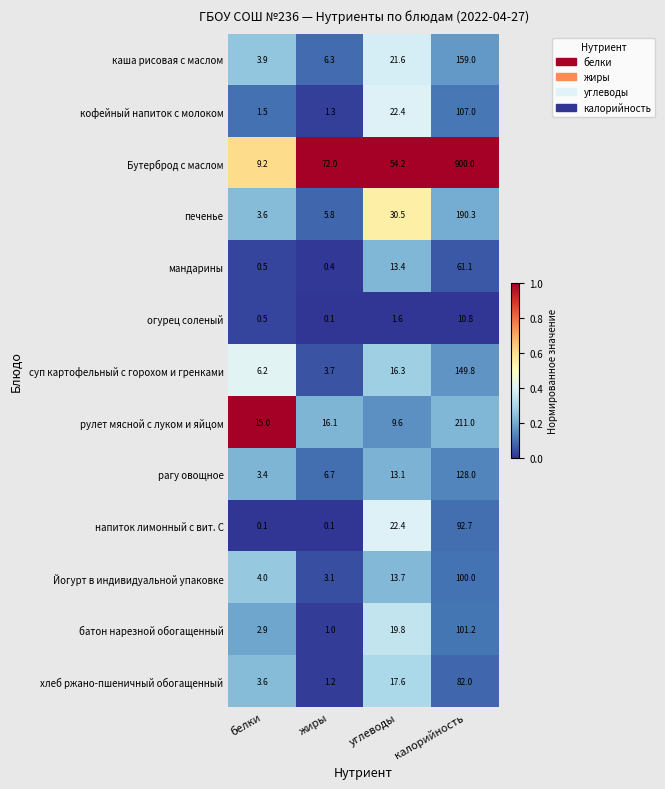

What is the average value of the Бутерброд с маслом series?

258.9